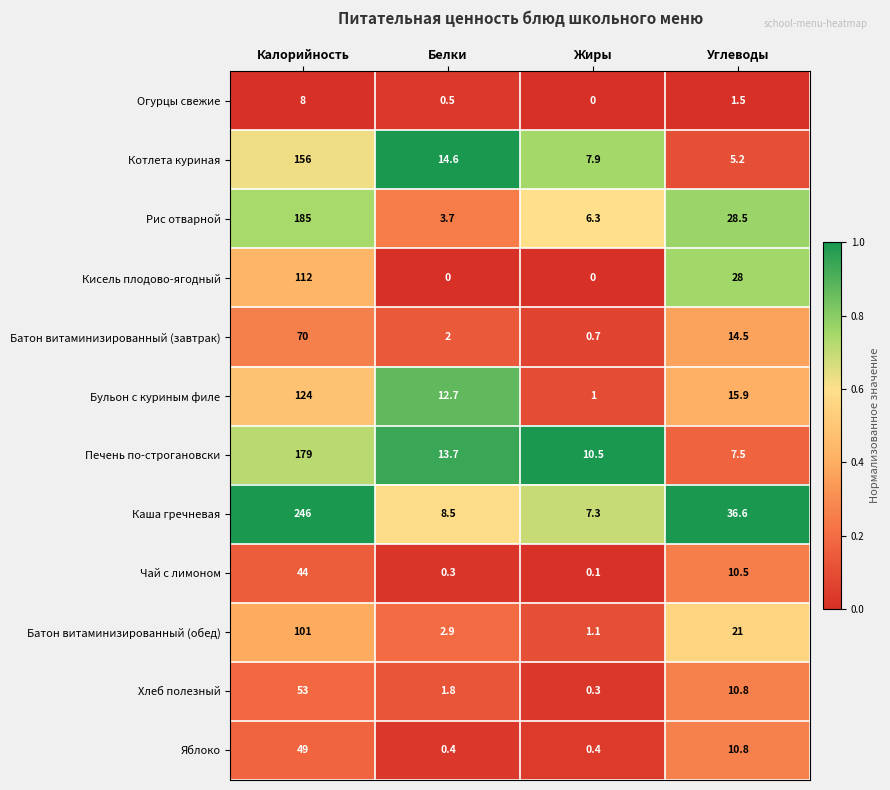

Which series changed the most between Белки and Жиры?

Бульон с куриным филе